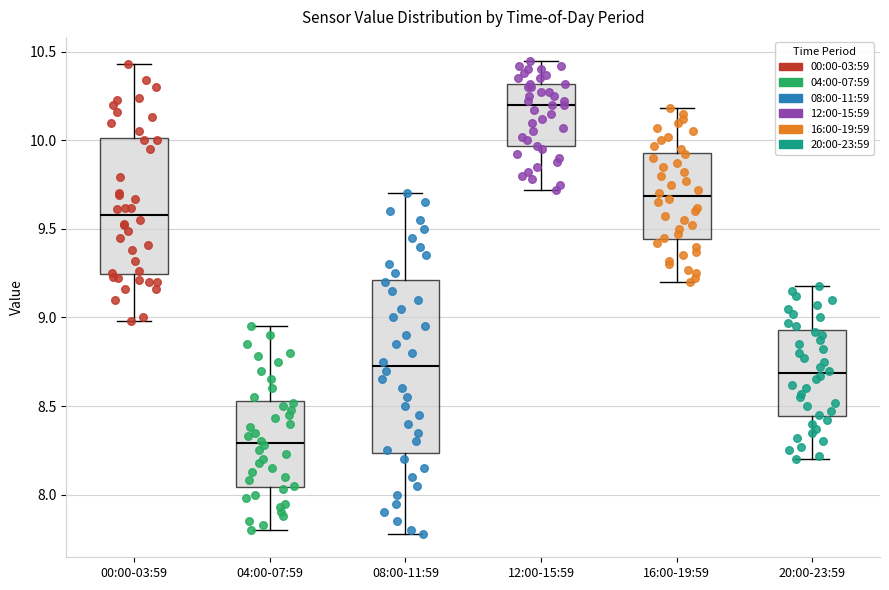

Which box's median line is the lowest?

04:00-07:59